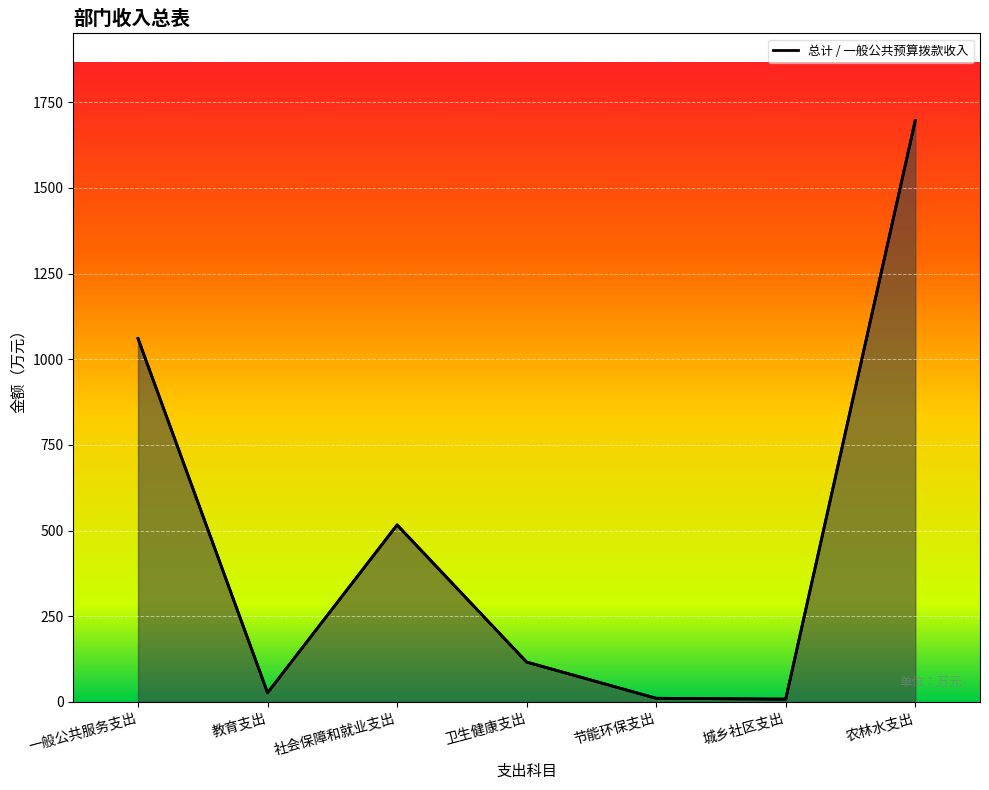

Reading left to right, extract all data points from this chart.

总计: 1060.3	26.6	516.5	116.2	10.5	8.0	1696.6
一般公共预算拨款收入: 1060.3	26.6	516.5	116.2	10.5	8.0	1696.6